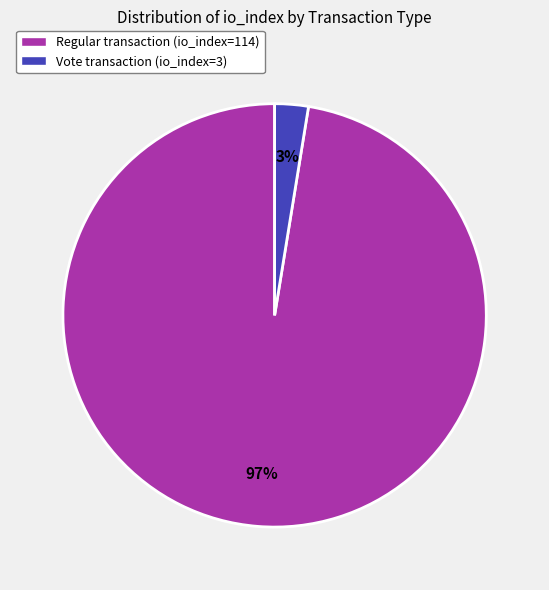

To the nearest percent, what portion does Vote transaction (io_index=3) represent?

3%